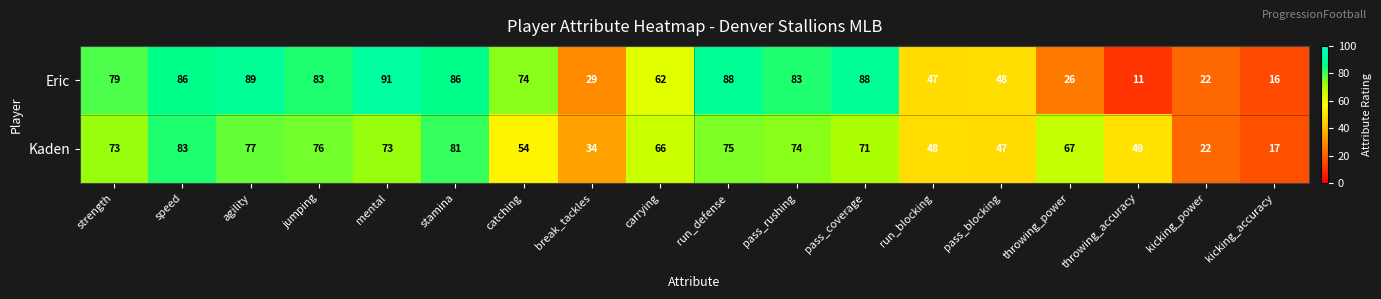

Is it true that Kaden equals 67 at throwing_power?

True